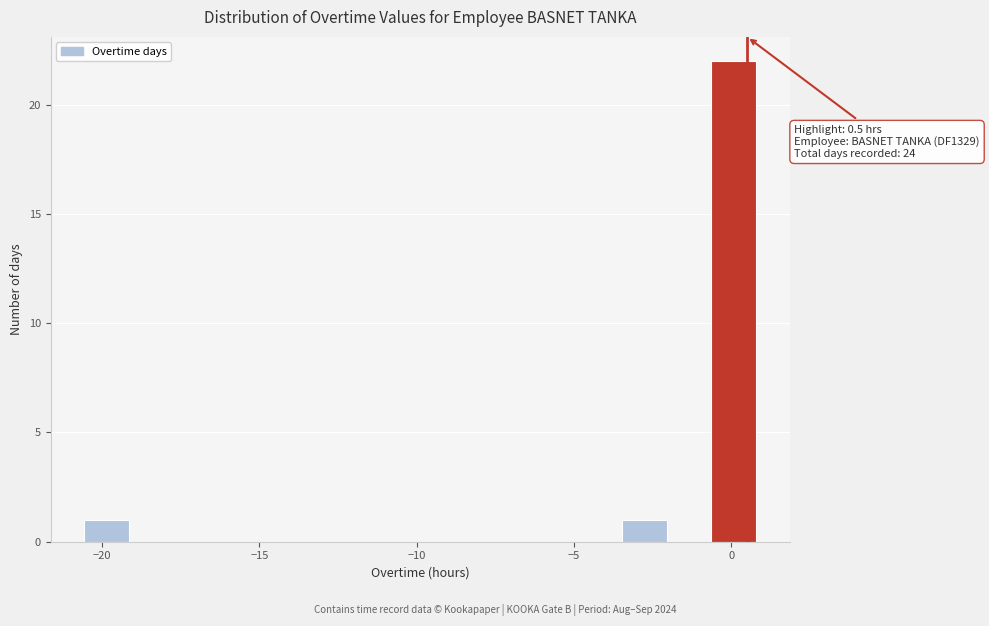

Around what value on the x-axis is the tallest bar? Give the approximate position of its centre, as read against the axis.

0.0